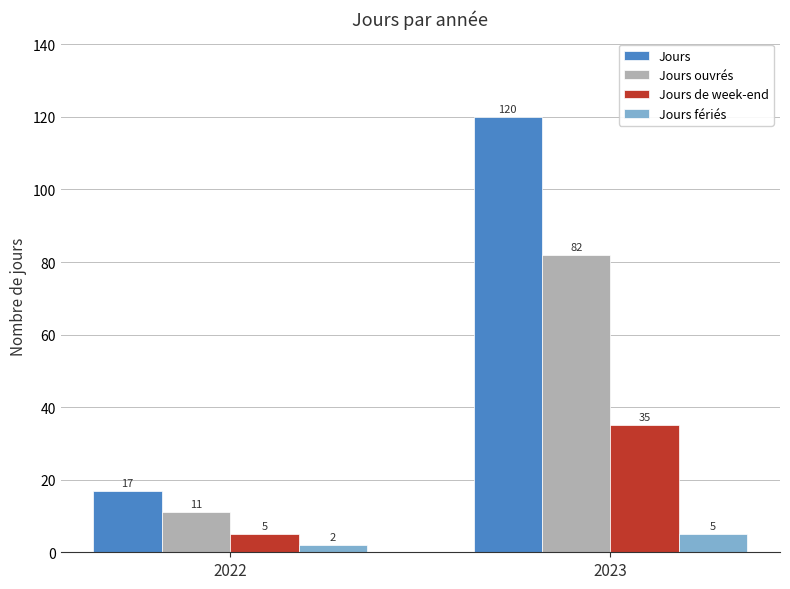

What is the total value across all series at 2023?

242